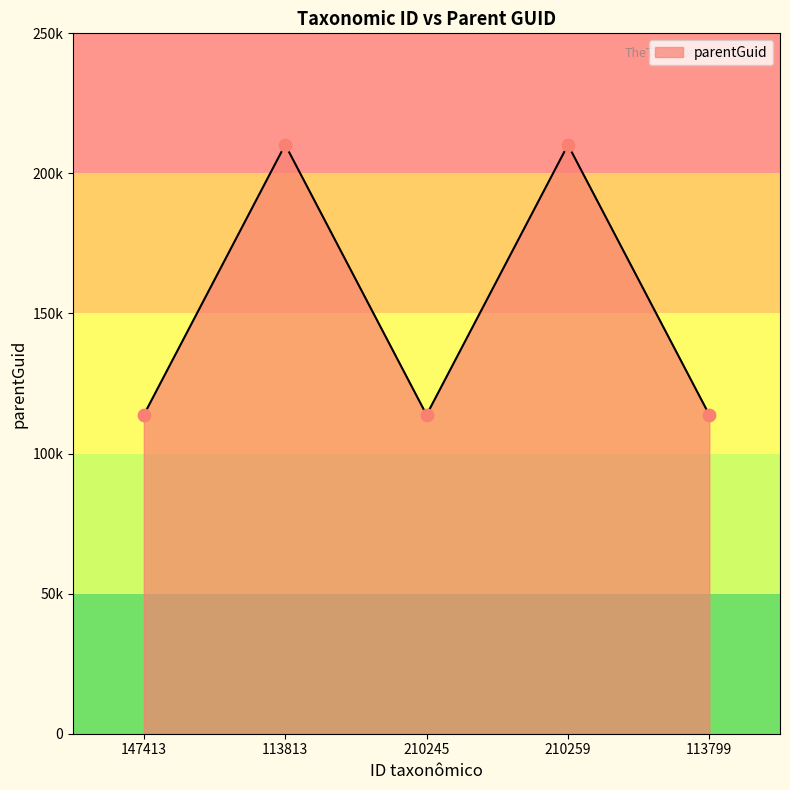

What is the change in value from 210245 to 210259?

+96384